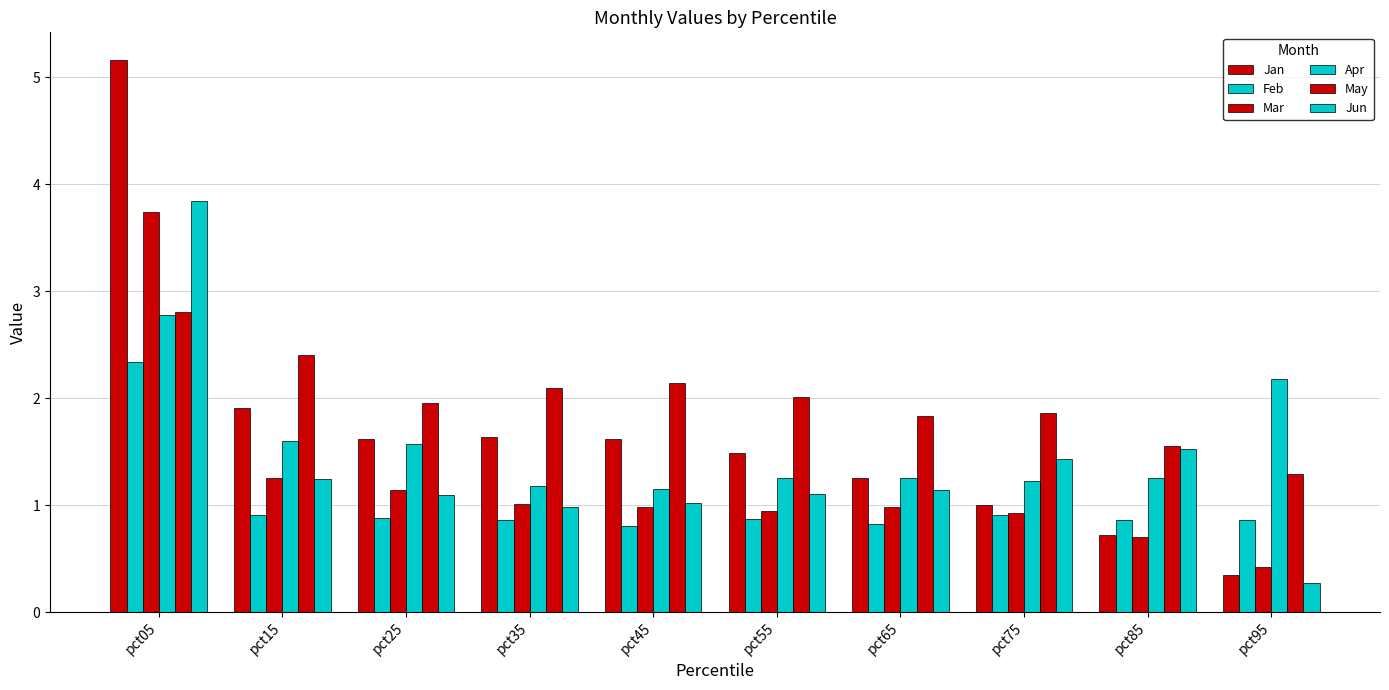

Rank the series at pct05 from lowest to highest value.

Feb, Apr, May, Mar, Jun, Jan